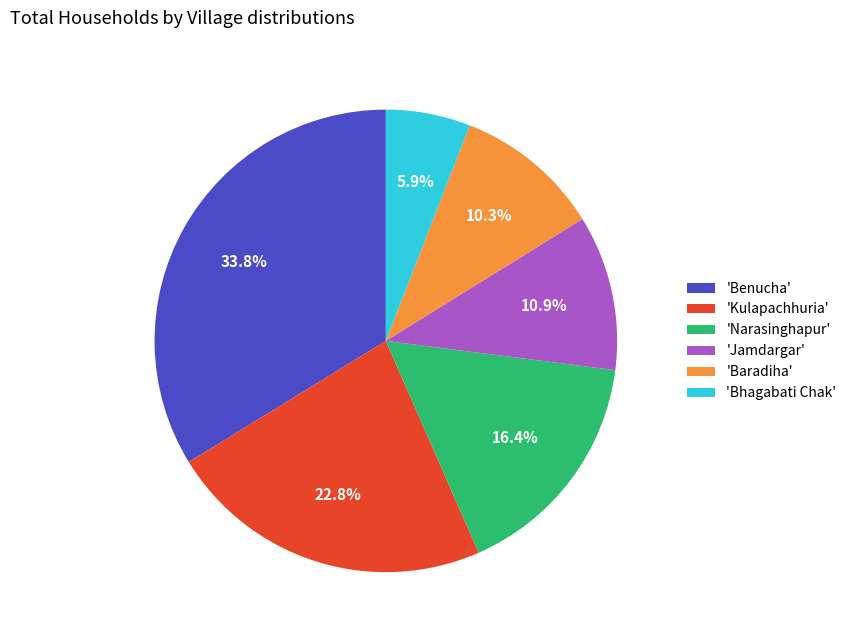

Between 'Narasinghapur' and 'Kulapachhuria', which is larger?

'Kulapachhuria'